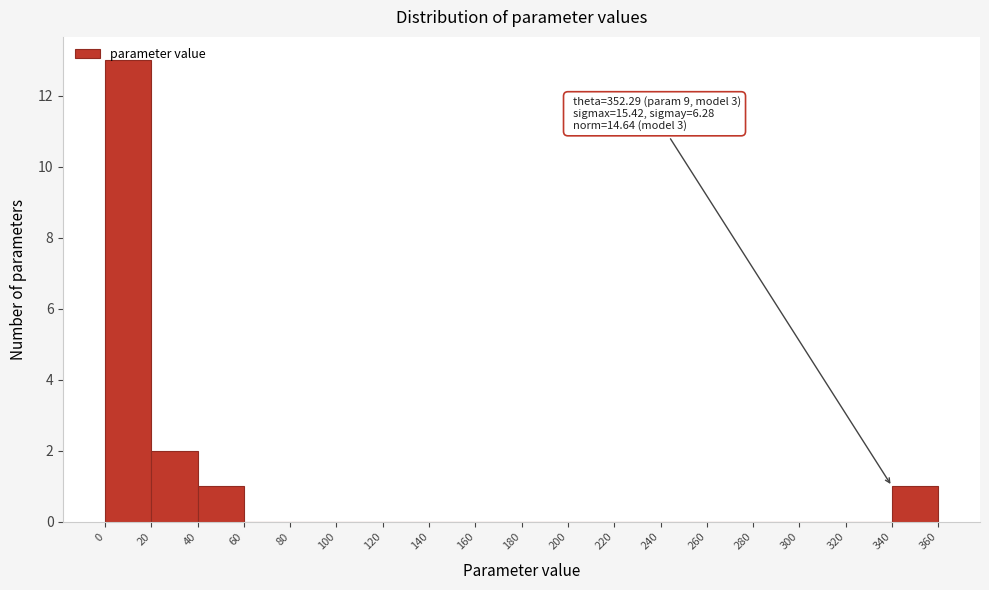

Which range on the x-axis has the tallest bar?

0 to 20